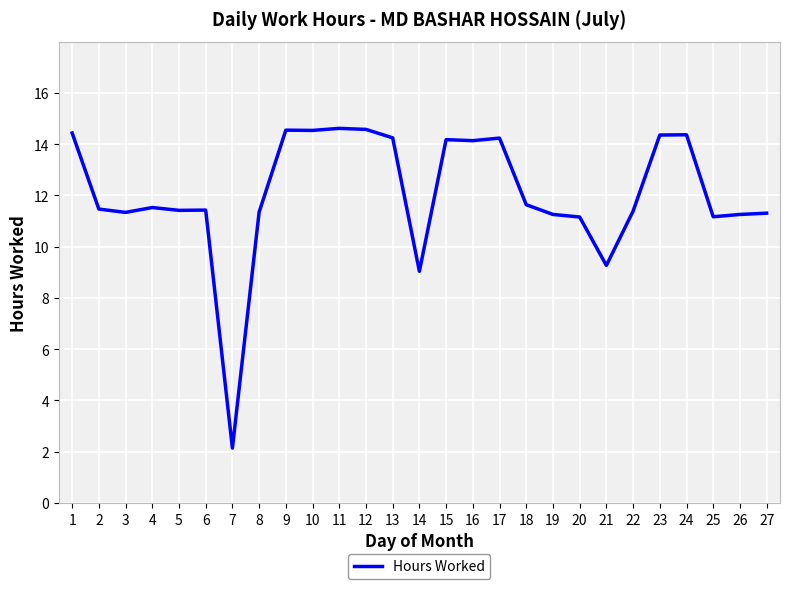

What is the minimum value shown in the chart?

2.1